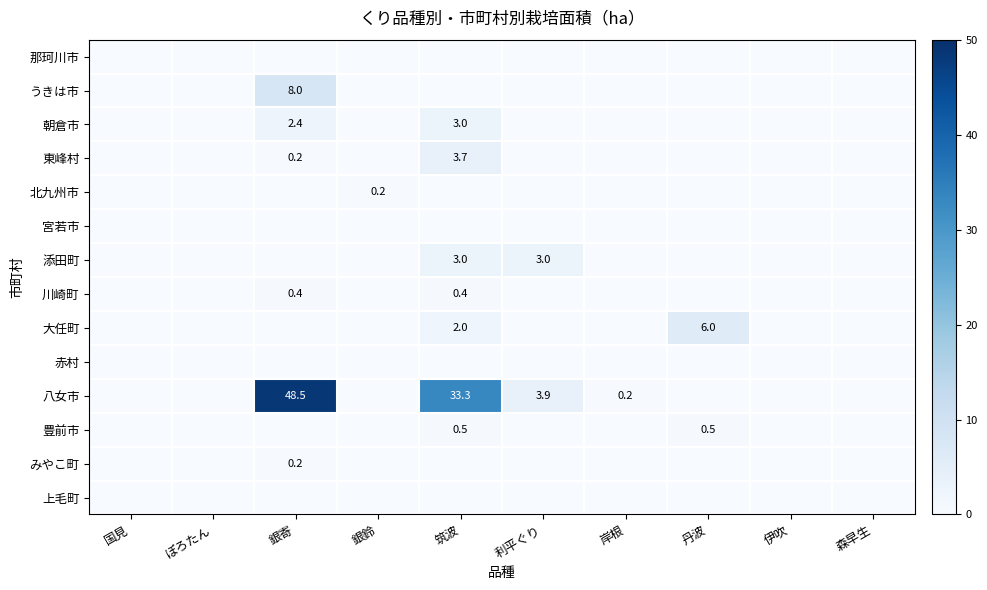

At which label is 東峰村 closest to 1?

銀寄